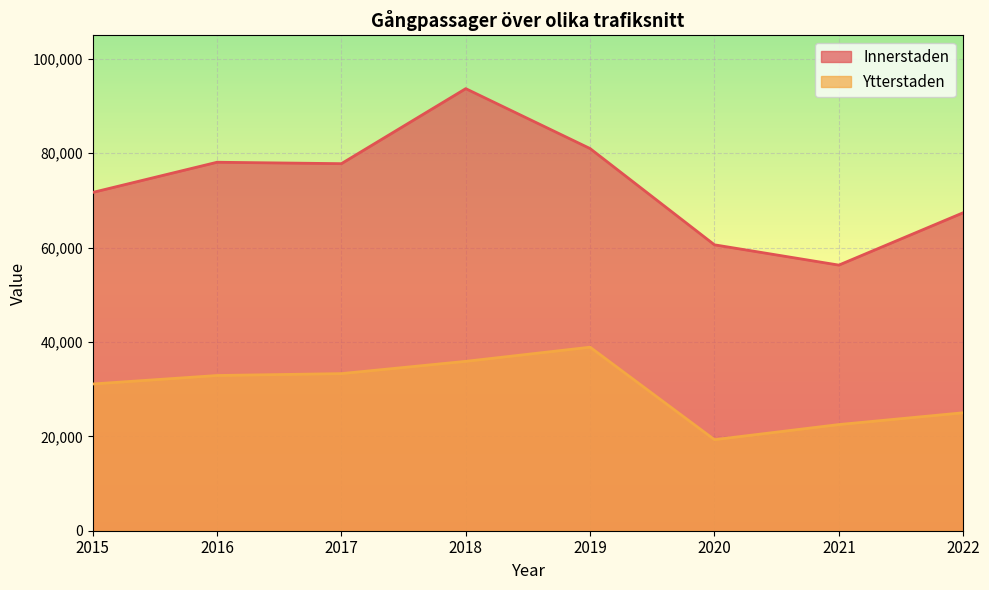

Rank the series by their average value, from highest to lowest.

Innerstaden, Ytterstaden